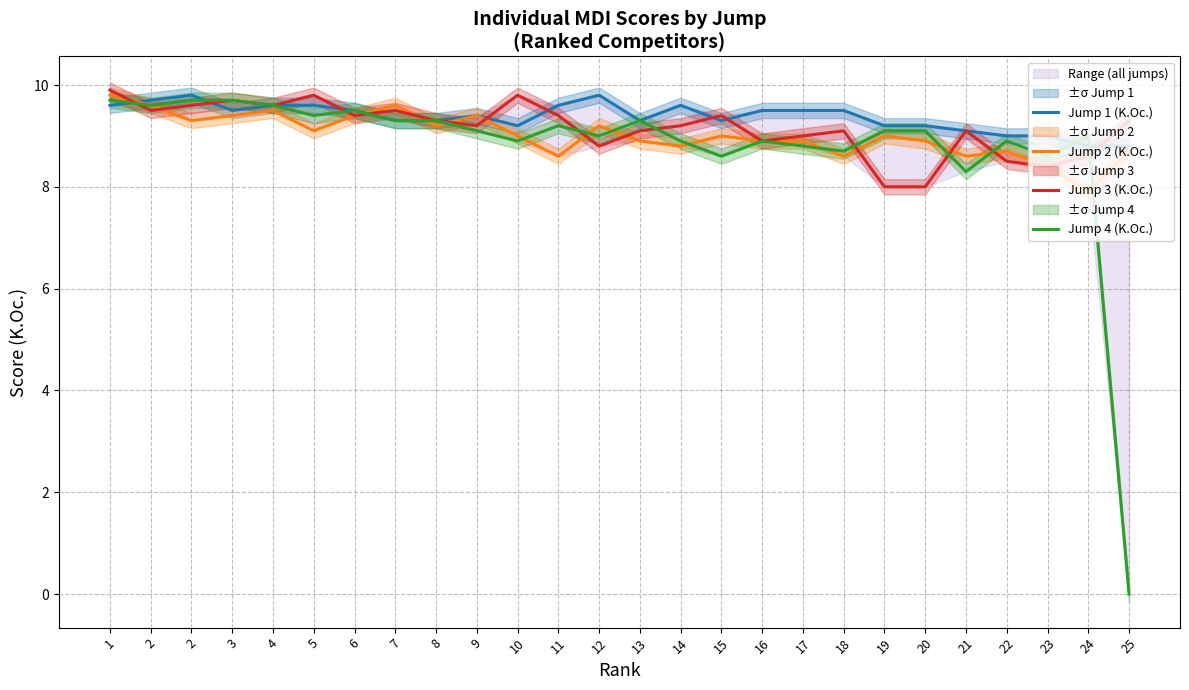

At which category does the chart reach its peak across all series?

1